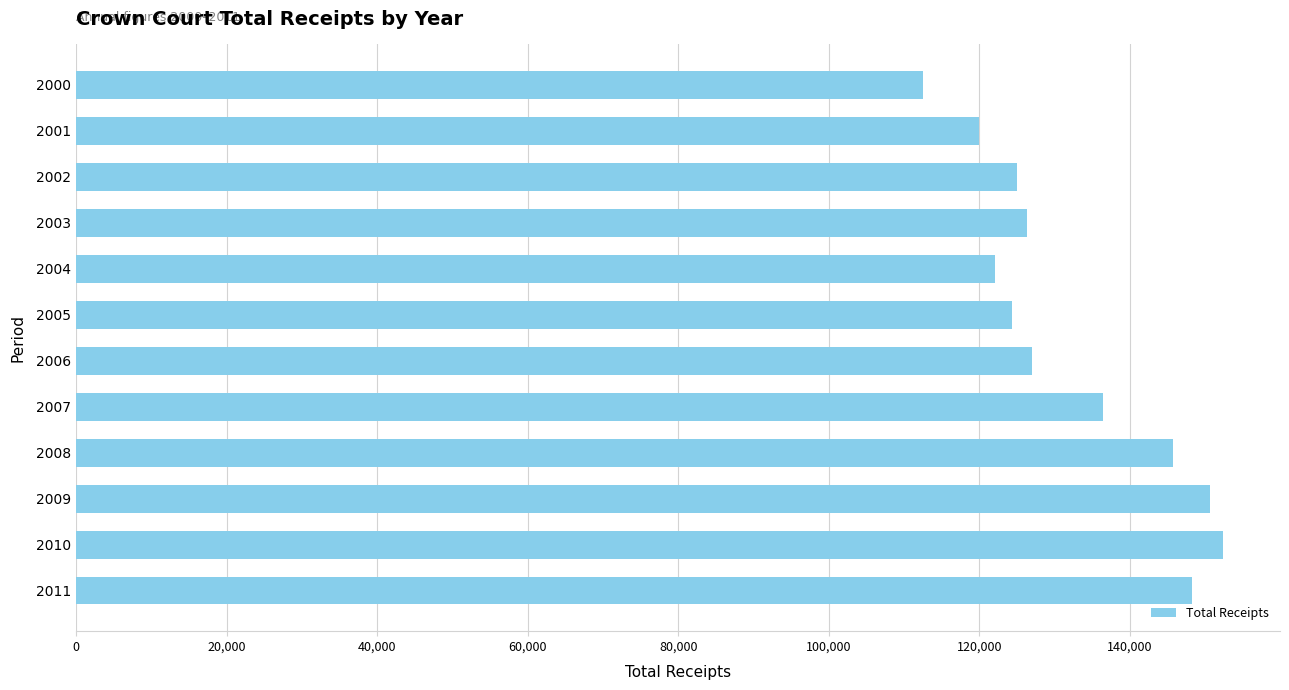

Are the bars grouped side by side (vs. stacked)?

No